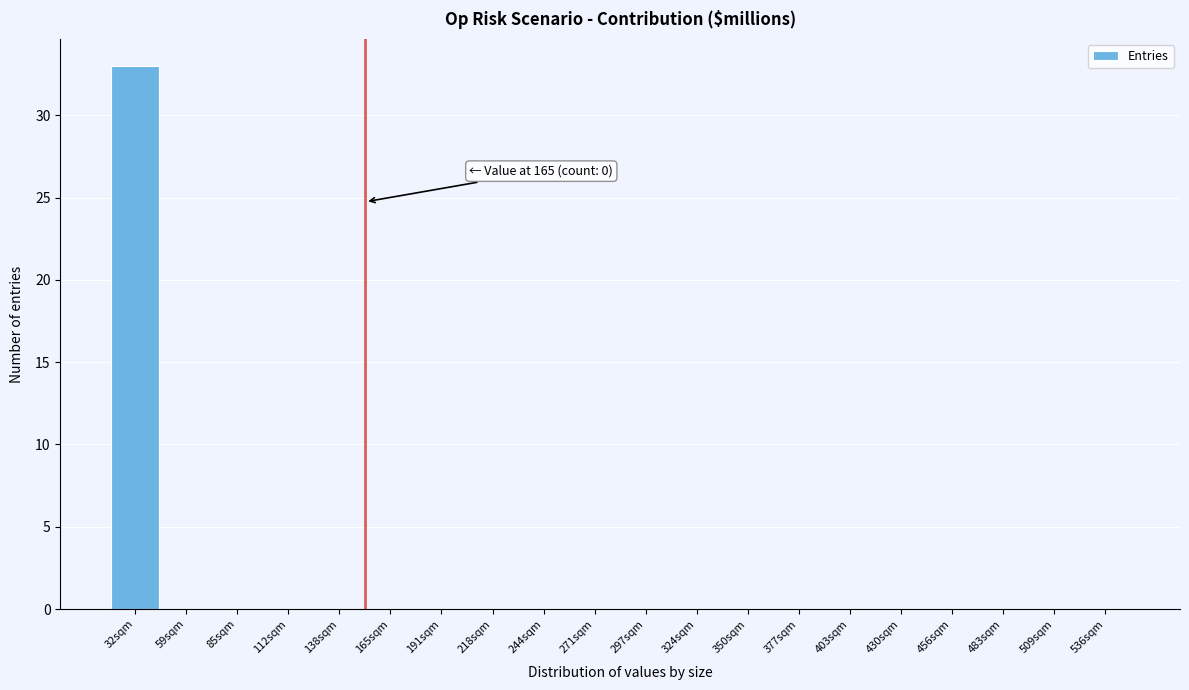

Reading left to right, extract all data points from this chart.

32sqm=33	59sqm=0	85sqm=0	112sqm=0	138sqm=0	165sqm=0	191sqm=0	218sqm=0	244sqm=0	271sqm=0	297sqm=0	324sqm=0	350sqm=0	377sqm=0	403sqm=0	430sqm=0	456sqm=0	483sqm=0	509sqm=0	536sqm=0